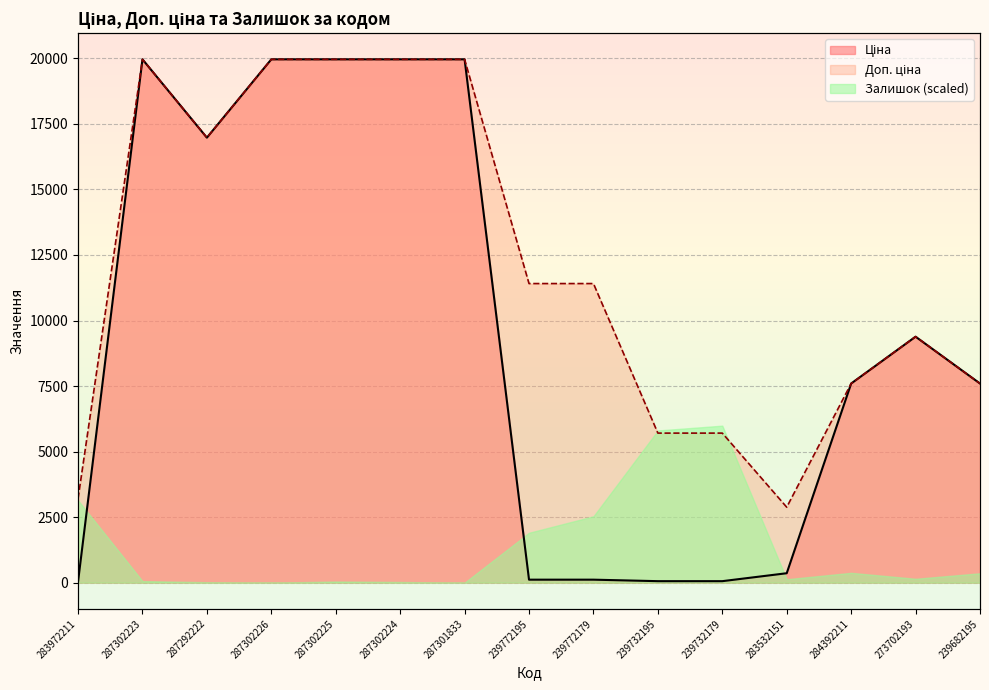

True or false: Ціна and Доп. ціна intersect in this chart.

False